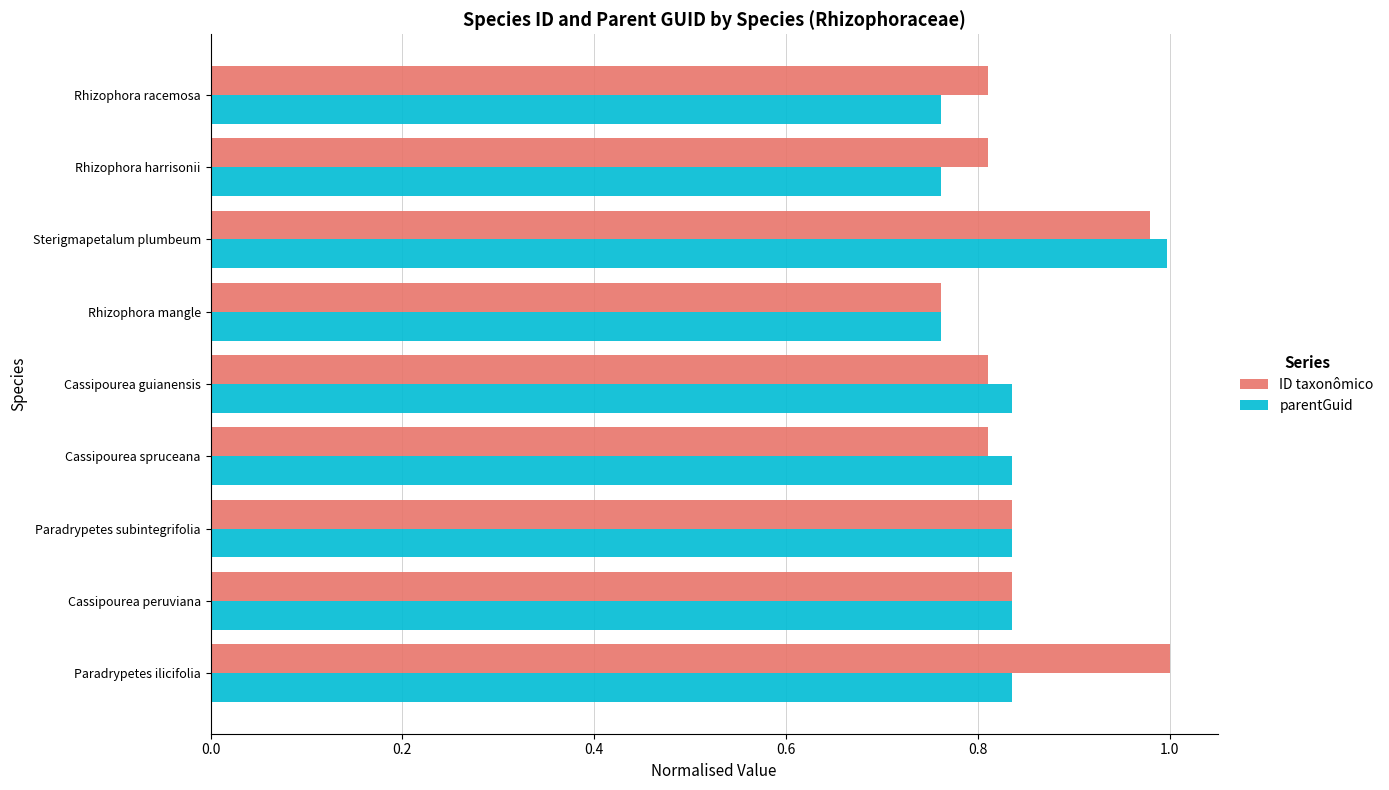

What is the sum of the parentGuid values at Cassipourea spruceana and Rhizophora mangle?

1.6